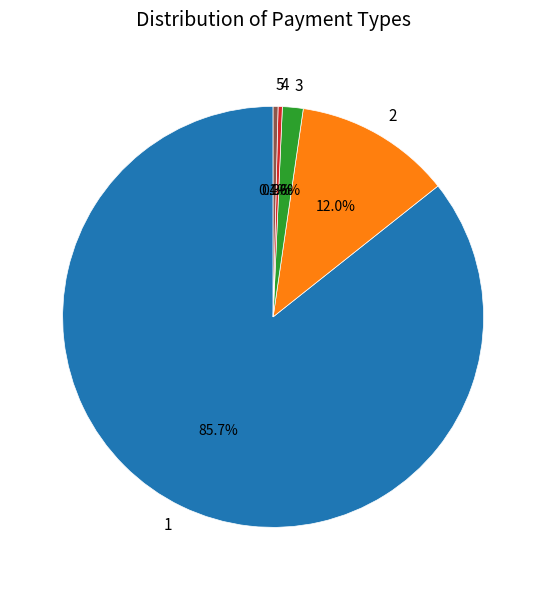

To the nearest percent, what portion does 2 represent?

12%